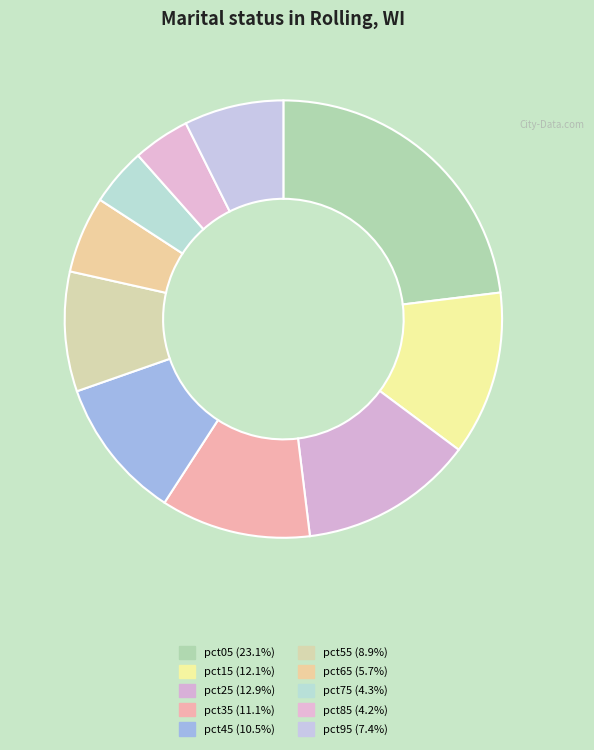

Rank the categories by value from lowest to highest.

pct85, pct75, pct65, pct95, pct55, pct45, pct35, pct15, pct25, pct05